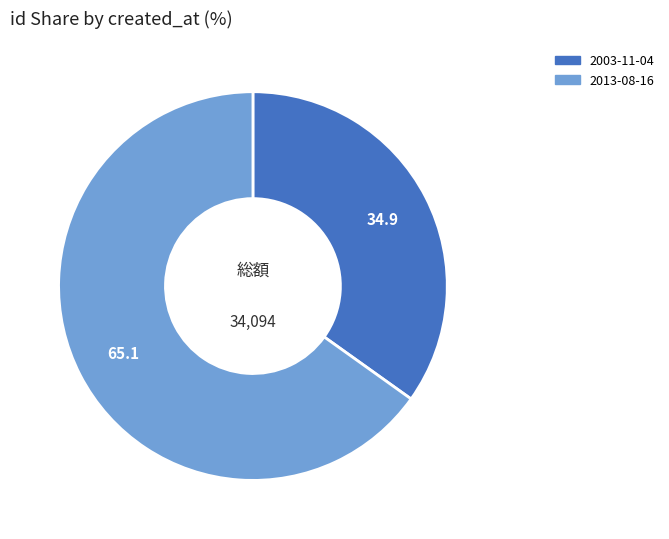

Is the sum of 2003-11-04 and 2013-08-16 greater than half?

Yes